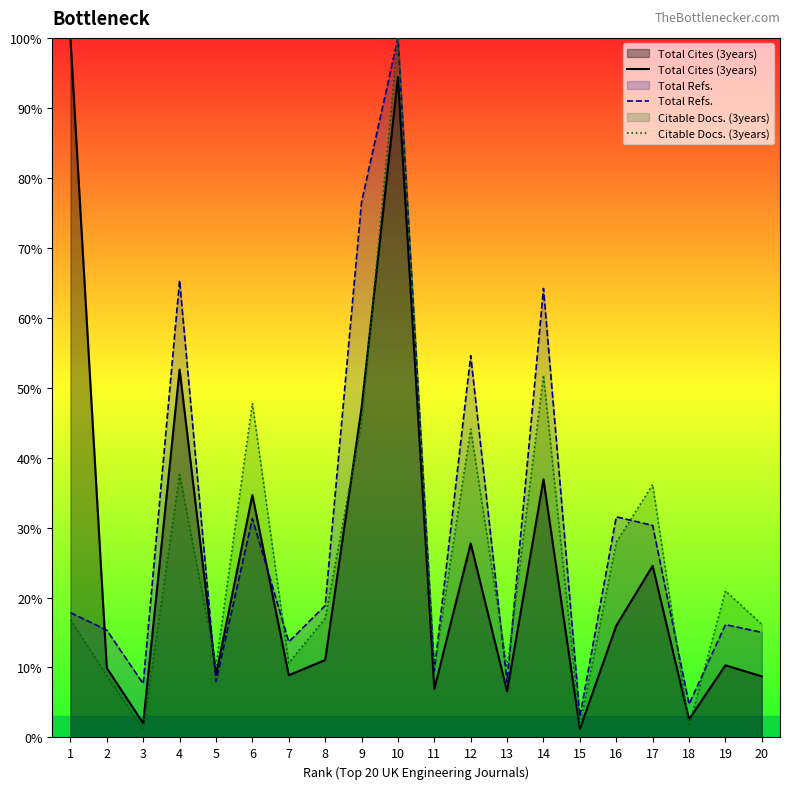

How many data points in Total Cites (3years) are above 11?

10